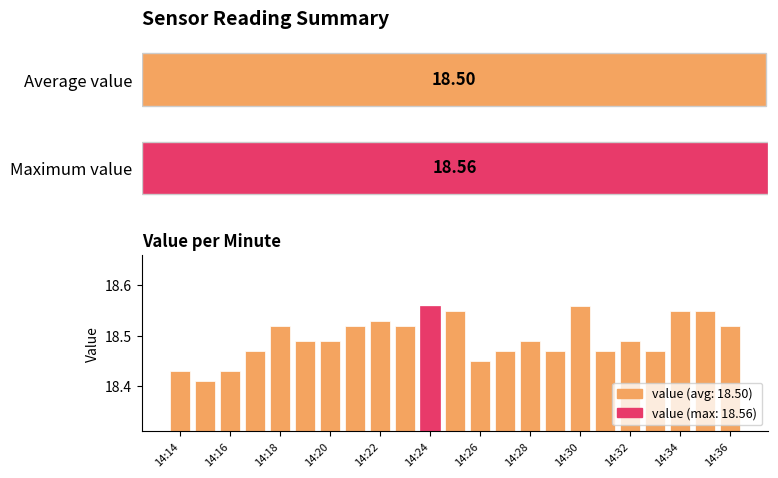

What is the ratio of the value at 14:32 to the value at 14:28?

1.0